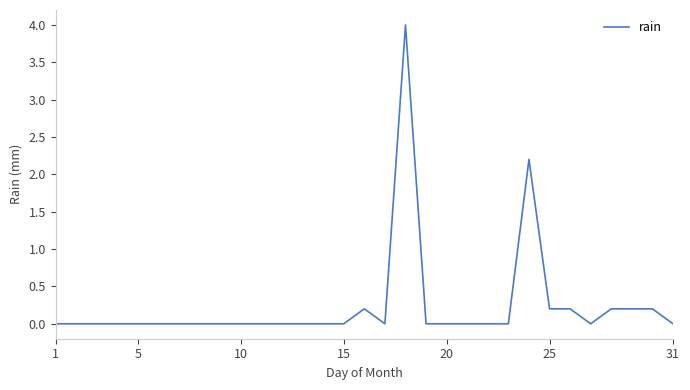

What is the maximum value shown in the chart?

4.0